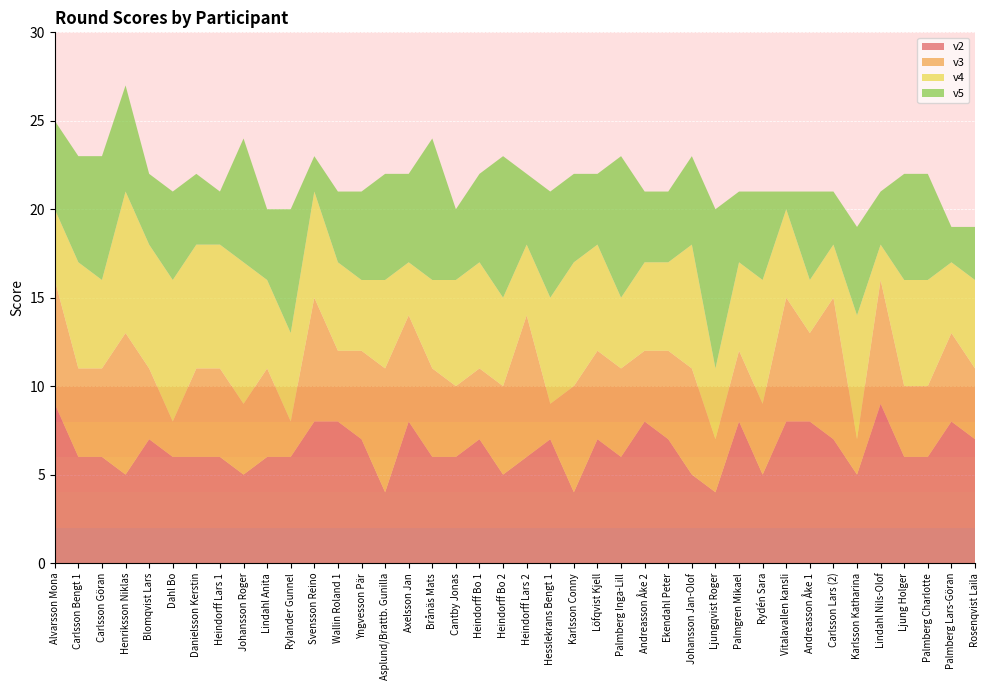

Reading right to left, transcribe all the data shown in this chart.

v2: Rosenqvist Laila=7	Palmberg Lars-Göran=8	Palmberg Charlotte=6	Ljung Holger=6	Lindahl Nils-Olof=9	Karlsson Katharina=5	Carlsson Lars (2)=7	Andreasson Åke 1=8	Vitalavallen kansli=8	Rydén Sara=5	Palmgren Mikael=8	Ljungqvist Roger=4	Johansson Jan-Olof=5	Ekendahl Peter=7	Andreasson Åke 2=8	Palmberg Inga-Lill=6	Löfqvist Kjell=7	Karlsson Conny=4	Hesslekrans Bengt 1=7	Heindorff Lars 2=6	Heindorff Bo 2=5	Heindorff Bo 1=7	Cantby Jonas=6	Brånäs Mats=6	Axelsson Jan=8	Asplund/Brattb. Gunilla=4	Yngvesson Pär=7	Wallin Roland 1=8	Svensson Reino=8	Rylander Gunnel=6	Lindahl Anita=6	Johansson Roger=5	Heindorff Lars 1=6	Danielsson Kerstin=6	Dahl Bo=6	Blomqvist Lars=7	Henriksson Niklas=5	Carlsson Göran=6	Carlsson Bengt 1=6	Alvarsson Mona=9
v3: Rosenqvist Laila=4	Palmberg Lars-Göran=5	Palmberg Charlotte=4	Ljung Holger=4	Lindahl Nils-Olof=7	Karlsson Katharina=2	Carlsson Lars (2)=8	Andreasson Åke 1=5	Vitalavallen kansli=7	Rydén Sara=4	Palmgren Mikael=4	Ljungqvist Roger=3	Johansson Jan-Olof=6	Ekendahl Peter=5	Andreasson Åke 2=4	Palmberg Inga-Lill=5	Löfqvist Kjell=5	Karlsson Conny=6	Hesslekrans Bengt 1=2	Heindorff Lars 2=8	Heindorff Bo 2=5	Heindorff Bo 1=4	Cantby Jonas=4	Brånäs Mats=5	Axelsson Jan=6	Asplund/Brattb. Gunilla=7	Yngvesson Pär=5	Wallin Roland 1=4	Svensson Reino=7	Rylander Gunnel=2	Lindahl Anita=5	Johansson Roger=4	Heindorff Lars 1=5	Danielsson Kerstin=5	Dahl Bo=2	Blomqvist Lars=4	Henriksson Niklas=8	Carlsson Göran=5	Carlsson Bengt 1=5	Alvarsson Mona=7
v4: Rosenqvist Laila=5	Palmberg Lars-Göran=4	Palmberg Charlotte=6	Ljung Holger=6	Lindahl Nils-Olof=2	Karlsson Katharina=7	Carlsson Lars (2)=3	Andreasson Åke 1=3	Vitalavallen kansli=5	Rydén Sara=7	Palmgren Mikael=5	Ljungqvist Roger=4	Johansson Jan-Olof=7	Ekendahl Peter=5	Andreasson Åke 2=5	Palmberg Inga-Lill=4	Löfqvist Kjell=6	Karlsson Conny=7	Hesslekrans Bengt 1=6	Heindorff Lars 2=4	Heindorff Bo 2=5	Heindorff Bo 1=6	Cantby Jonas=6	Brånäs Mats=5	Axelsson Jan=3	Asplund/Brattb. Gunilla=5	Yngvesson Pär=4	Wallin Roland 1=5	Svensson Reino=6	Rylander Gunnel=5	Lindahl Anita=5	Johansson Roger=8	Heindorff Lars 1=7	Danielsson Kerstin=7	Dahl Bo=8	Blomqvist Lars=7	Henriksson Niklas=8	Carlsson Göran=5	Carlsson Bengt 1=6	Alvarsson Mona=4
v5: Rosenqvist Laila=3	Palmberg Lars-Göran=2	Palmberg Charlotte=6	Ljung Holger=6	Lindahl Nils-Olof=3	Karlsson Katharina=5	Carlsson Lars (2)=3	Andreasson Åke 1=5	Vitalavallen kansli=1	Rydén Sara=5	Palmgren Mikael=4	Ljungqvist Roger=9	Johansson Jan-Olof=5	Ekendahl Peter=4	Andreasson Åke 2=4	Palmberg Inga-Lill=8	Löfqvist Kjell=4	Karlsson Conny=5	Hesslekrans Bengt 1=6	Heindorff Lars 2=4	Heindorff Bo 2=8	Heindorff Bo 1=5	Cantby Jonas=4	Brånäs Mats=8	Axelsson Jan=5	Asplund/Brattb. Gunilla=6	Yngvesson Pär=5	Wallin Roland 1=4	Svensson Reino=2	Rylander Gunnel=7	Lindahl Anita=4	Johansson Roger=7	Heindorff Lars 1=3	Danielsson Kerstin=4	Dahl Bo=5	Blomqvist Lars=4	Henriksson Niklas=6	Carlsson Göran=7	Carlsson Bengt 1=6	Alvarsson Mona=5